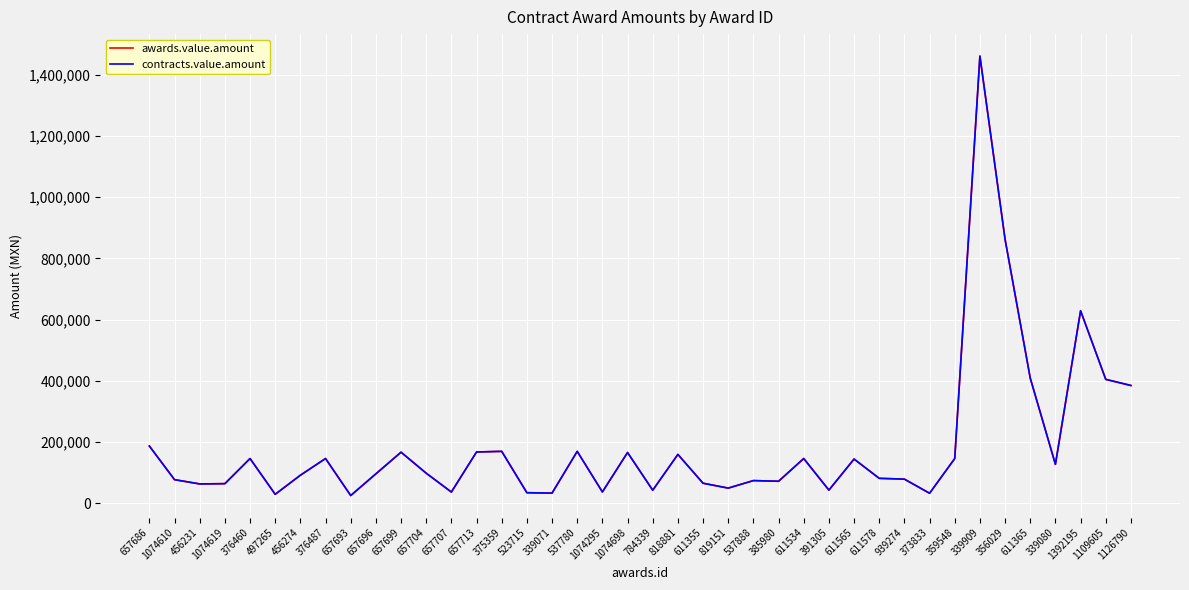

Does the chart display data point markers on the line(s)?

No